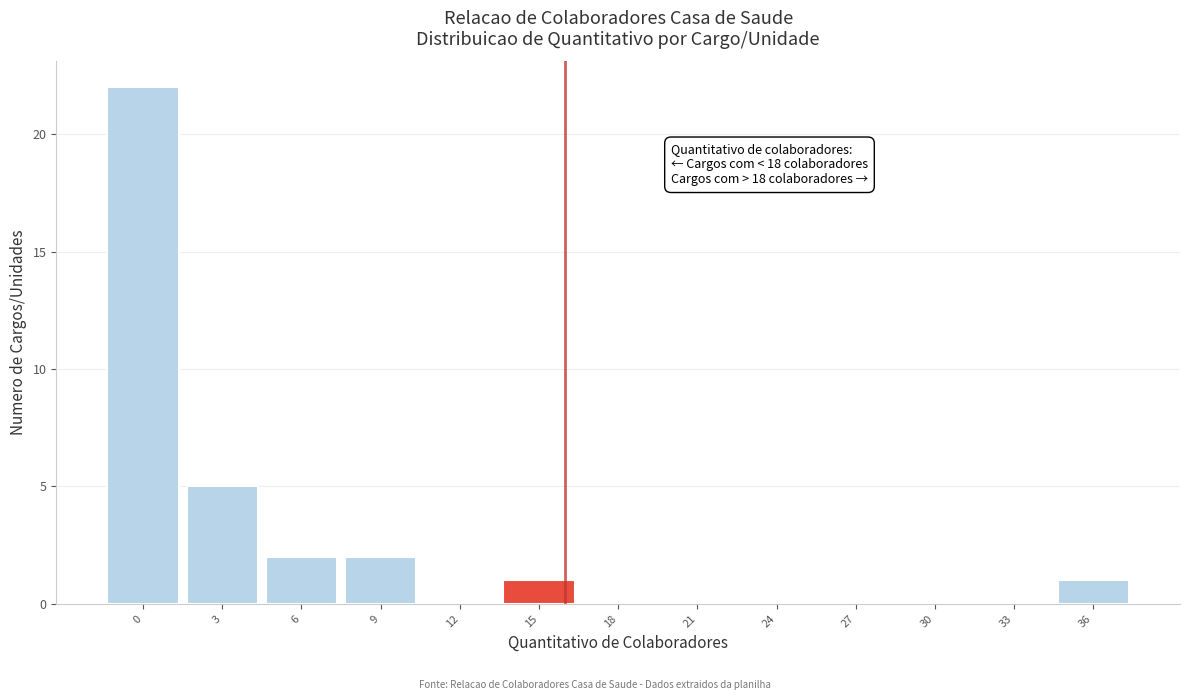

Reading left to right, transcribe all the data shown in this chart.

0=22	3=5	6=2	9=2	12=0	15=1	18=0	21=0	24=0	27=0	30=0	33=0	36=1